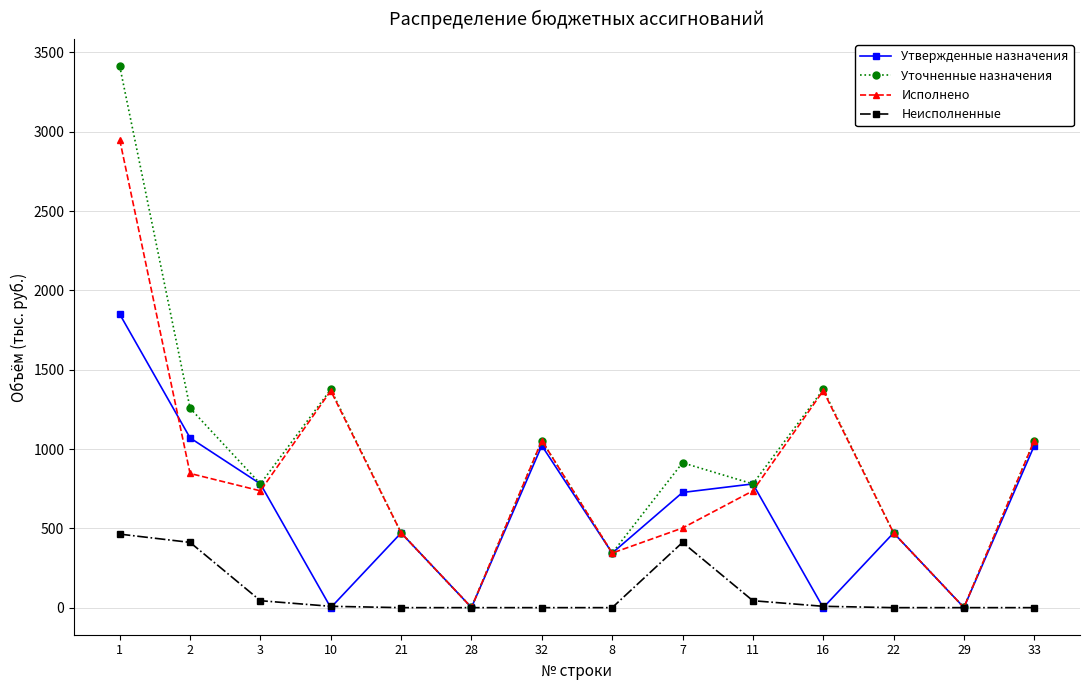

What are all the series names shown in the legend?

Утвержденные назначения, Уточненные назначения, Исполнено, Неисполненные